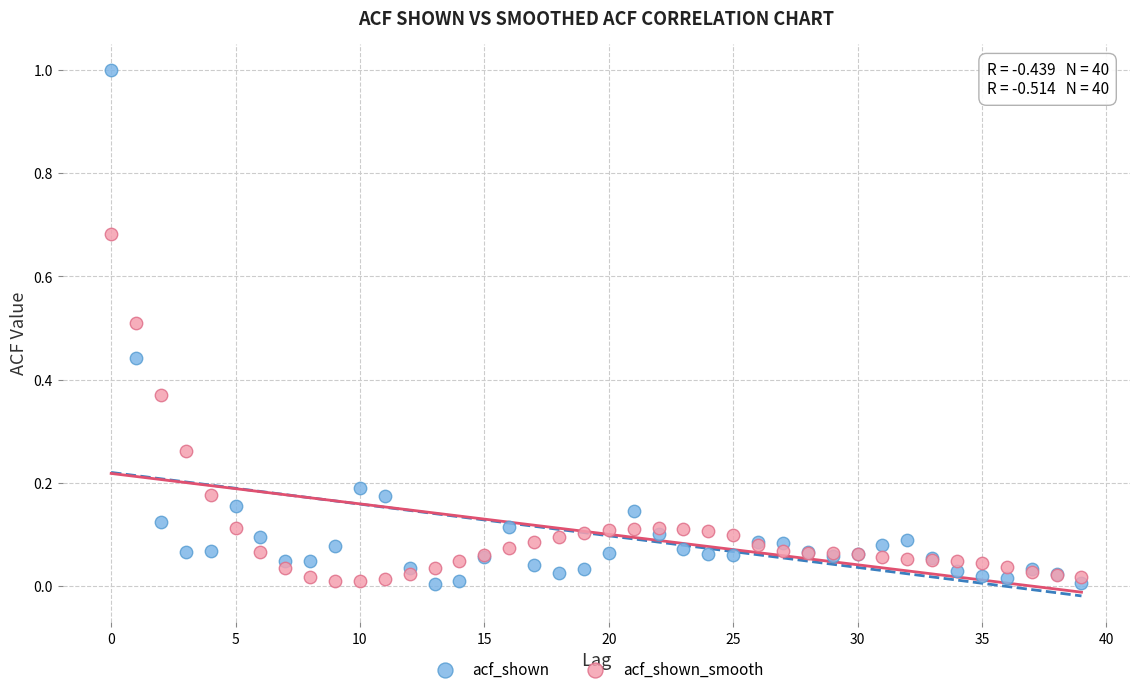

Which series has the widest spread of Y values?

acf_shown